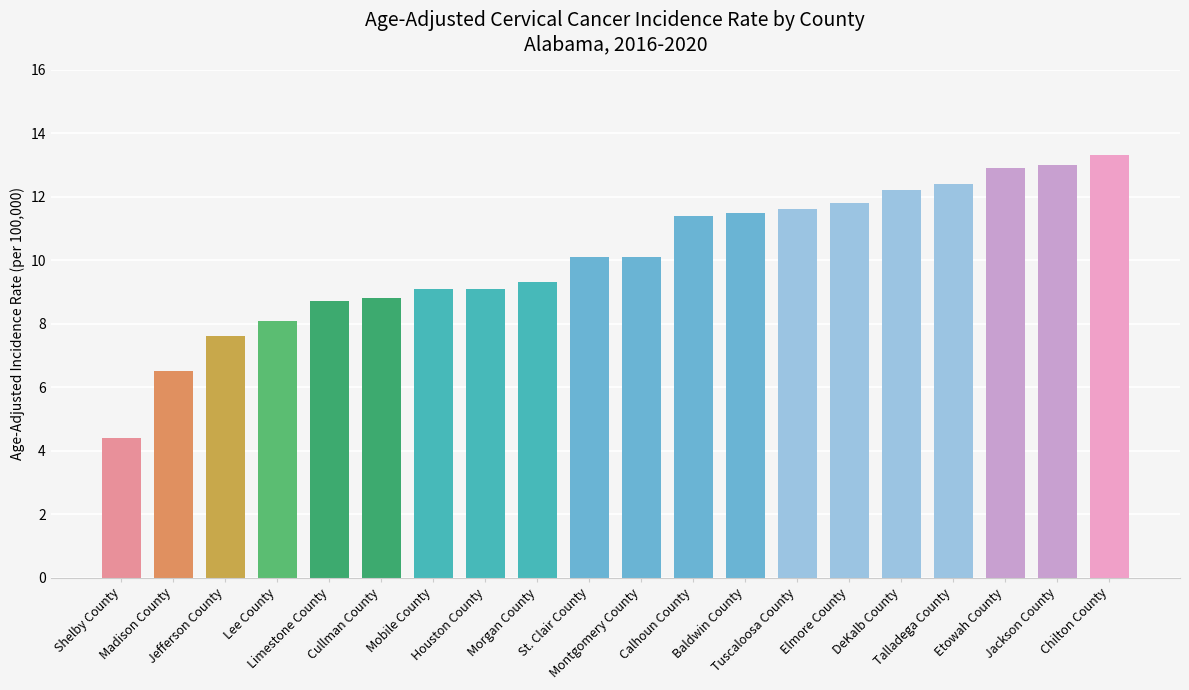

What is the difference between the maximum and minimum values?

8.9